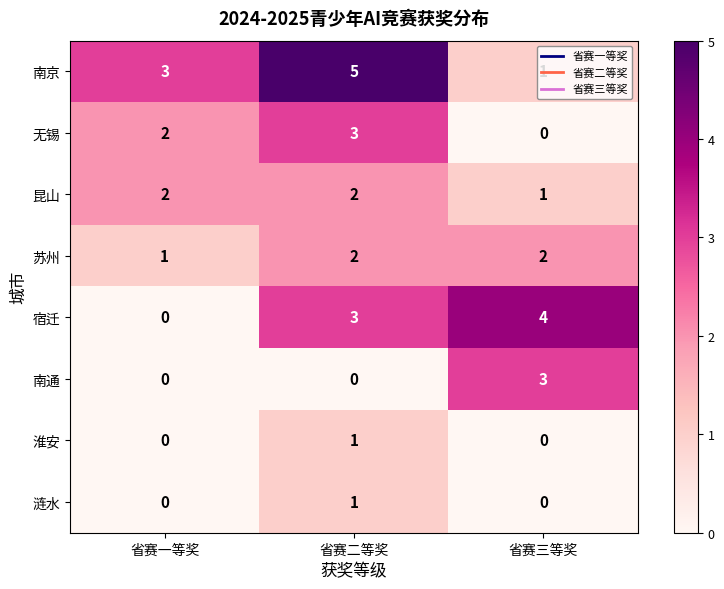

True or false: 南京 has a value of 0 at 省赛三等奖.

False